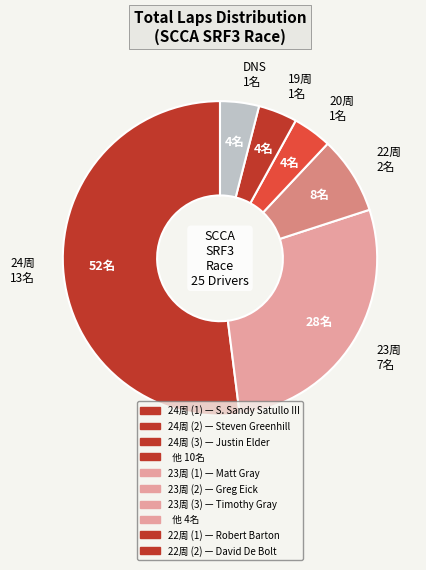

Does 24周 13名 represent more than half of the total?

Yes